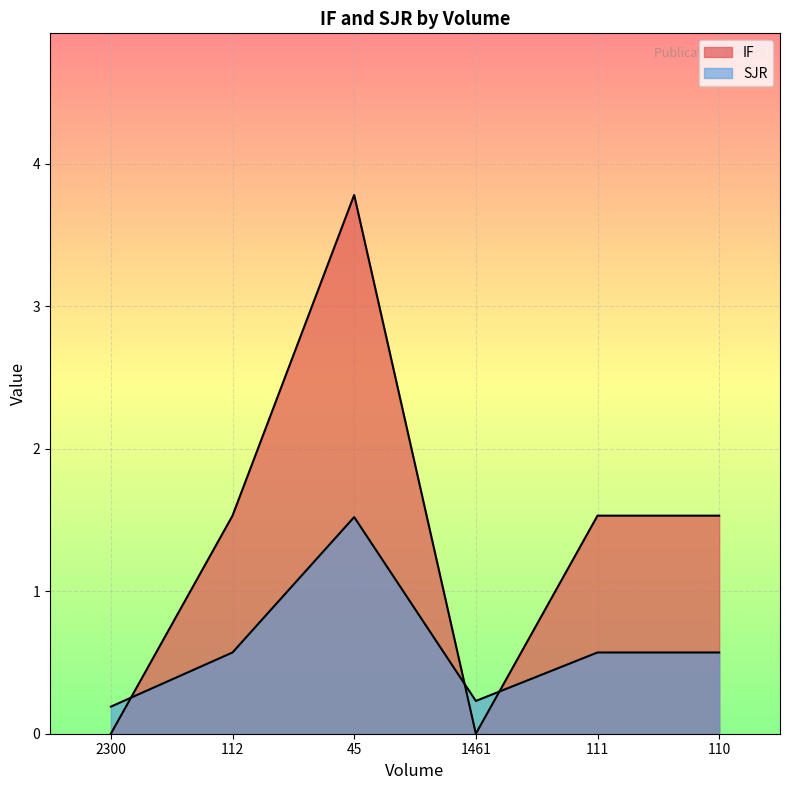

Reading left to right, what are all the values shown in this chart?

IF: 2300=0.0	112=1.5	45=3.8	1461=0.0	111=1.5	110=1.5
SJR: 2300=0.2	112=0.6	45=1.5	1461=0.2	111=0.6	110=0.6